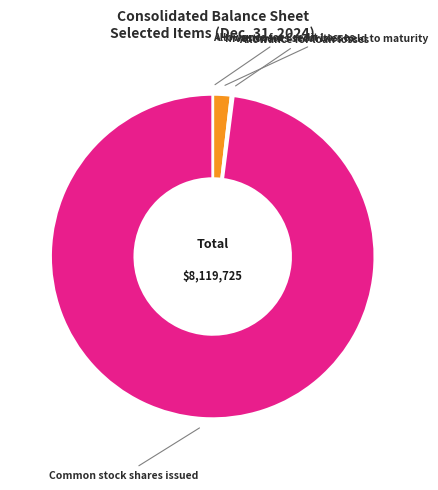

Between Investments securities held to maturity and Common stock shares issued, which is larger?

Common stock shares issued